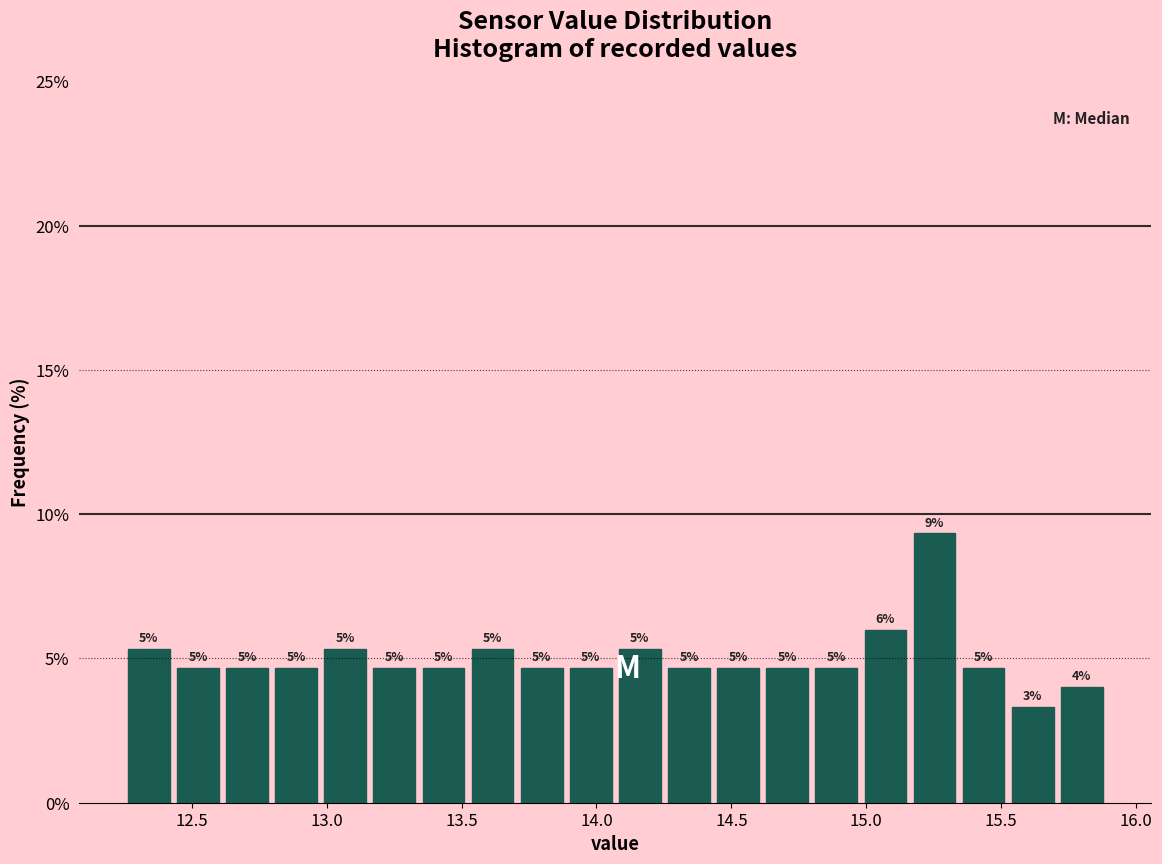

Around what value on the x-axis is the tallest bar? Give the approximate position of its centre, as read against the axis.

15.25